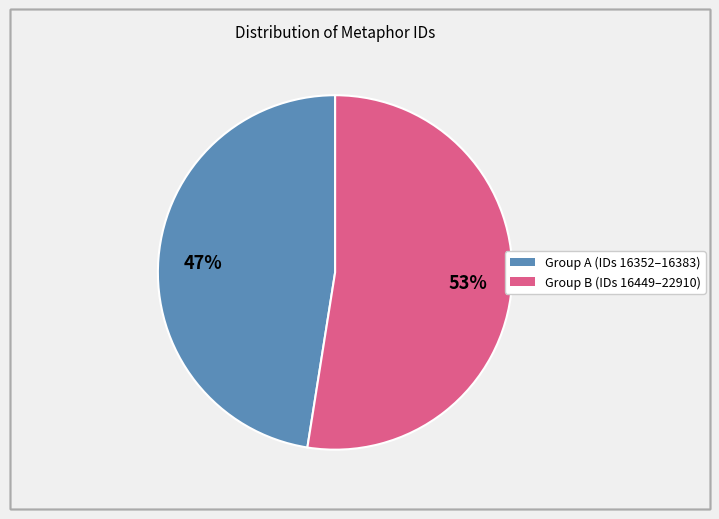

Does any single category account for the majority?

Yes